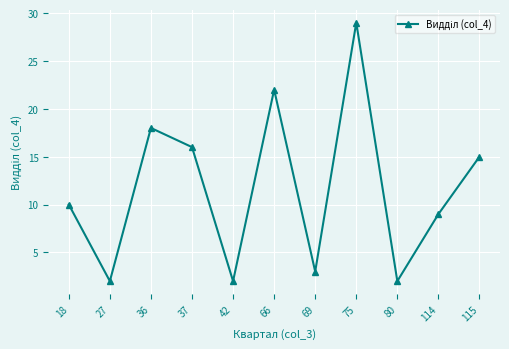

Does the chart have visible grid lines?

Yes